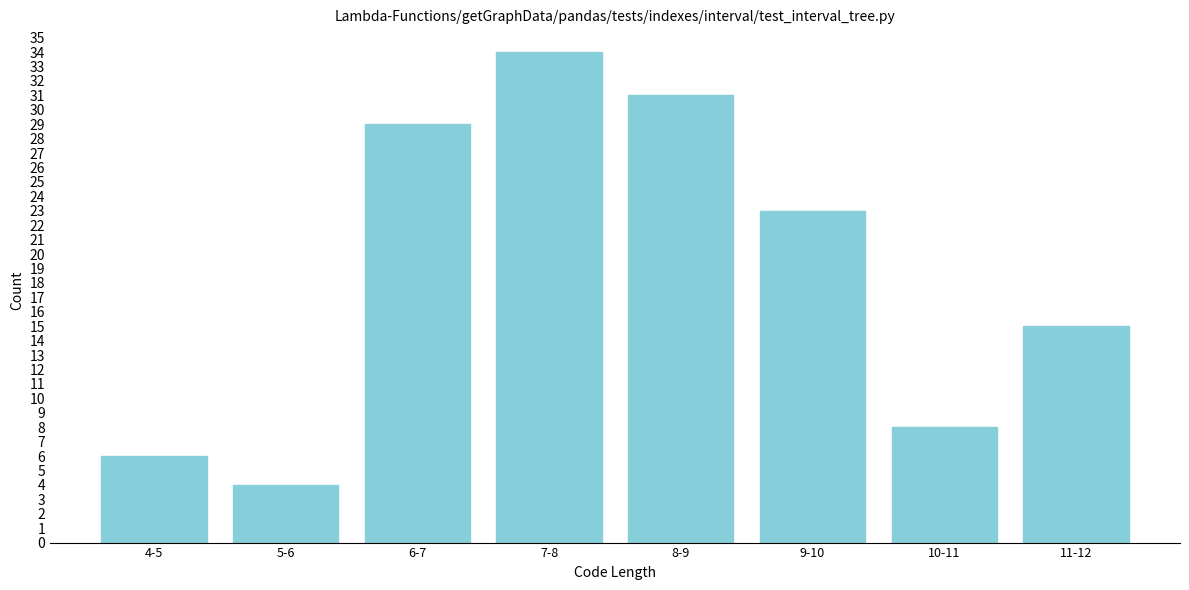

Reading left to right, list all the values displayed in this chart.

6	4	29	34	31	23	8	15